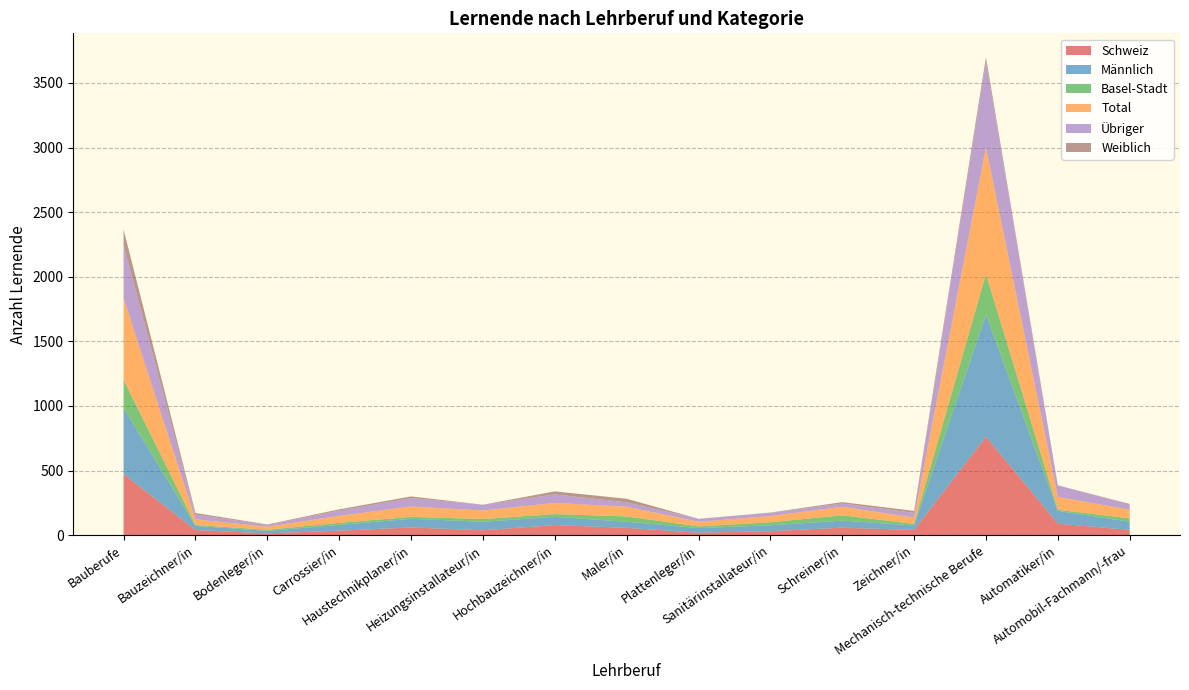

Reading left to right, extract all data points from this chart.

Schweiz: 473	40	14	35	60	38	78	57	19	31	58	41	762	89	41
Männlich: 511	32	19	45	67	66	64	47	36	46	55	34	945	99	63
Basel-Stadt: 218	7	9	15	15	21	21	41	13	23	41	12	314	9	26
Total: 631	44	23	55	80	66	87	75	36	48	66	49	979	99	67
Übriger: 413	37	14	40	65	45	66	34	23	25	25	37	665	90	41
Weiblich: 120	12	4	10	13	0	23	28	0	2	11	15	34	0	4